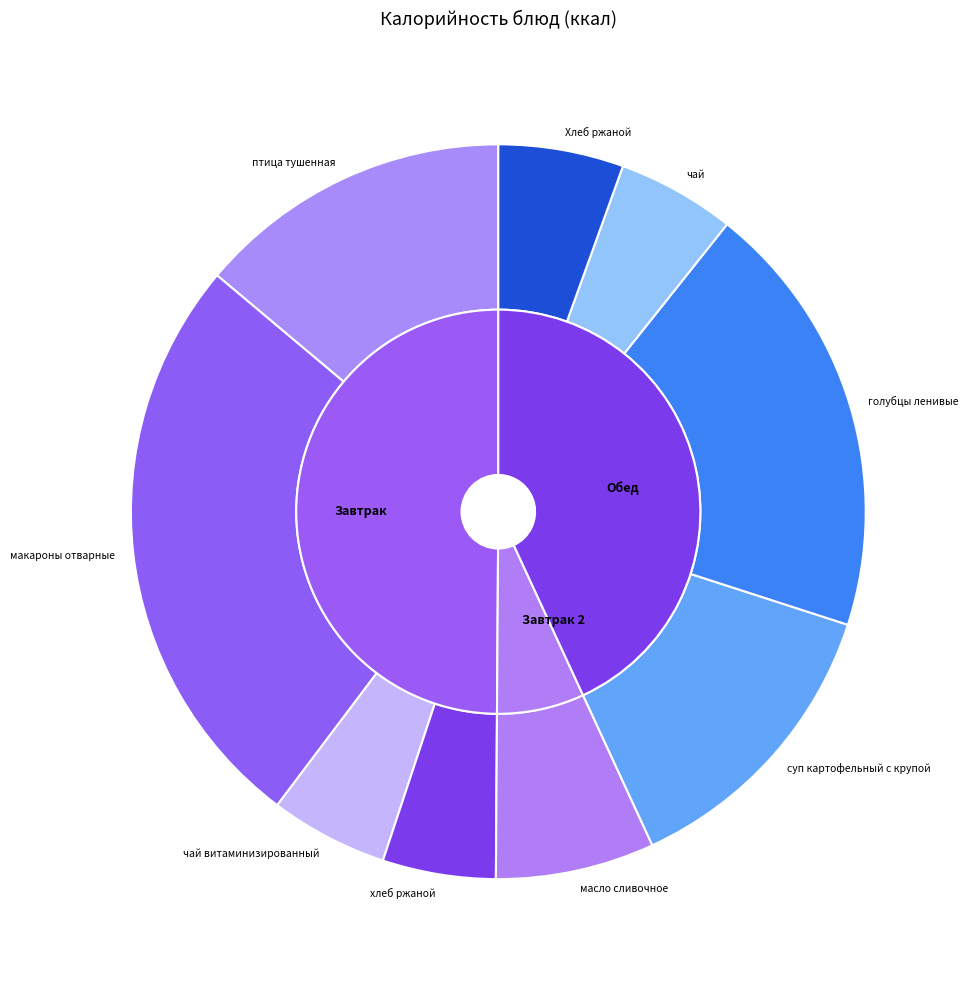

To the nearest percent, what is the average slice percentage?

11%